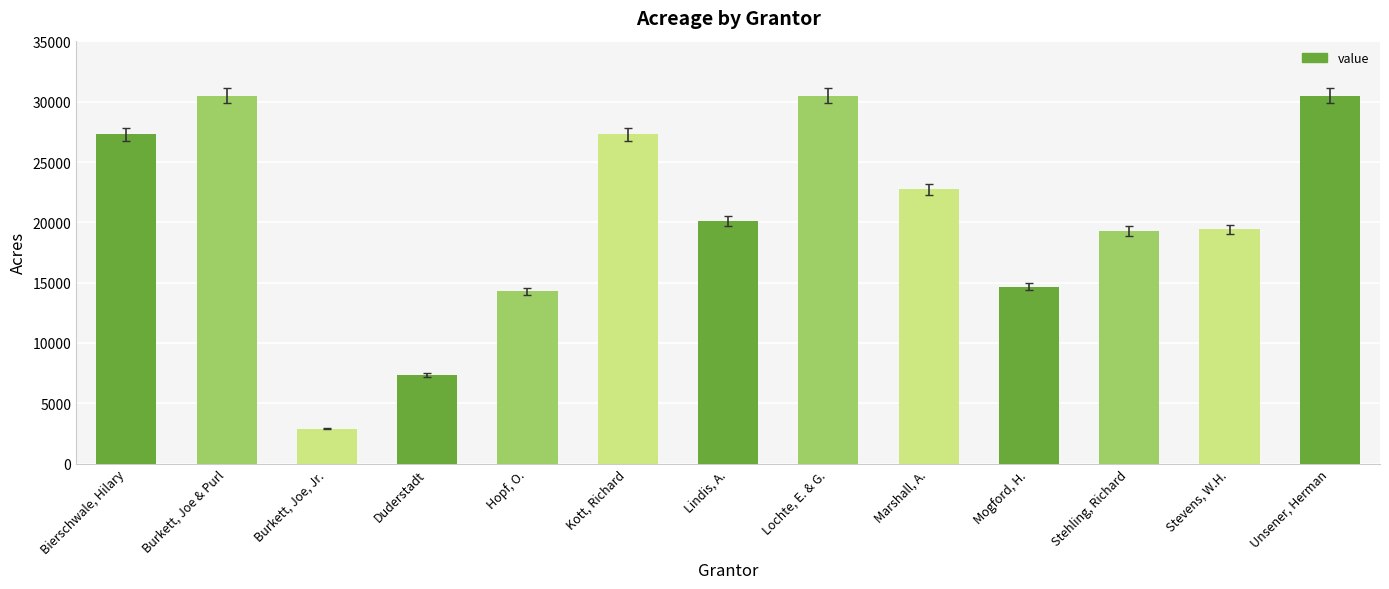

Approximately how many times larger is the value at Lindis, A. compared to Stehling, Richard?

1.0